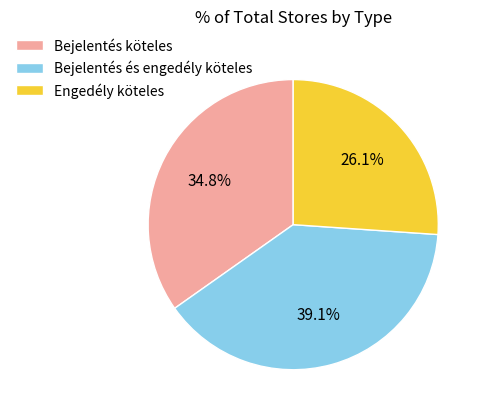

What percentage is NOT represented by Bejelentés köteles?

65.2%